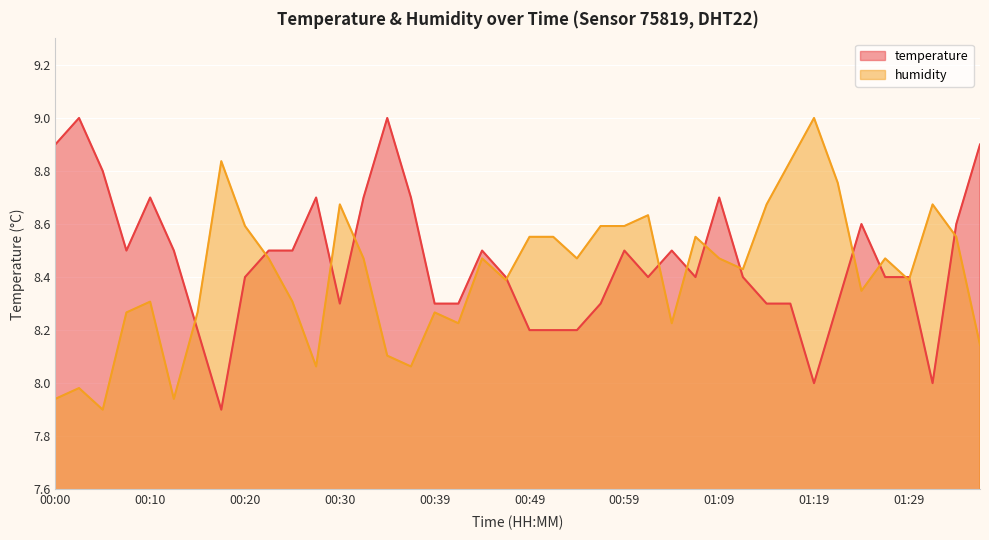

What is the average value of the temperature series?

8.5